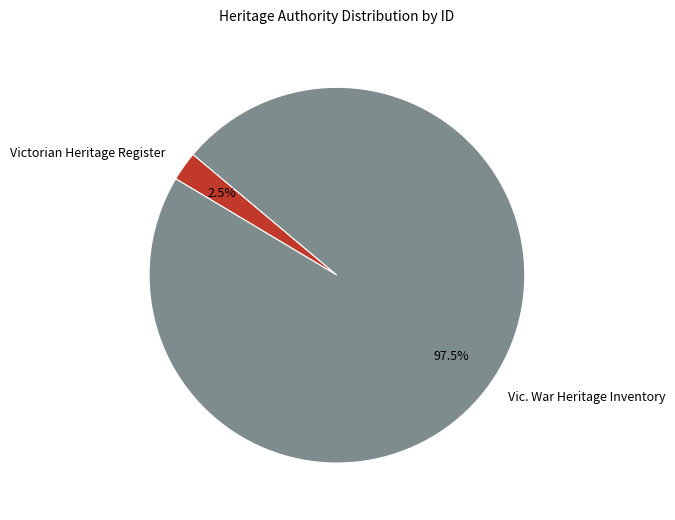

Which has a higher value, Victorian Heritage Register or Vic. War Heritage Inventory?

Vic. War Heritage Inventory